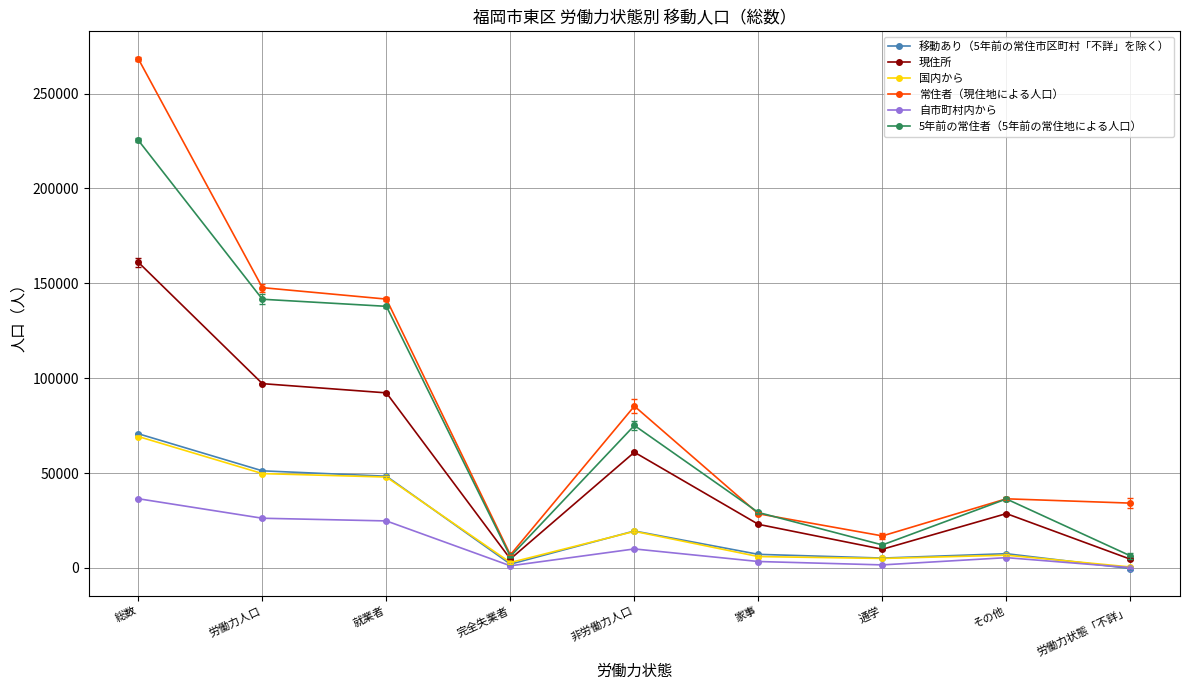

Which series changed the most between 完全失業者 and 家事?

5年前の常住者（5年前の常住地による人口）